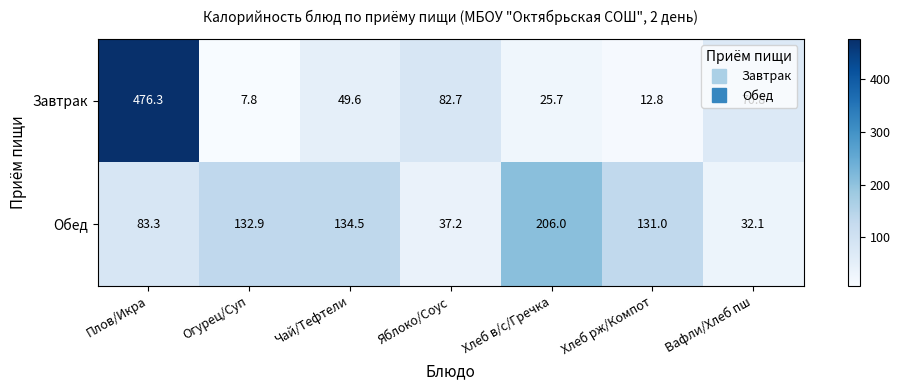

What is the sum of all Обед values?

757.0